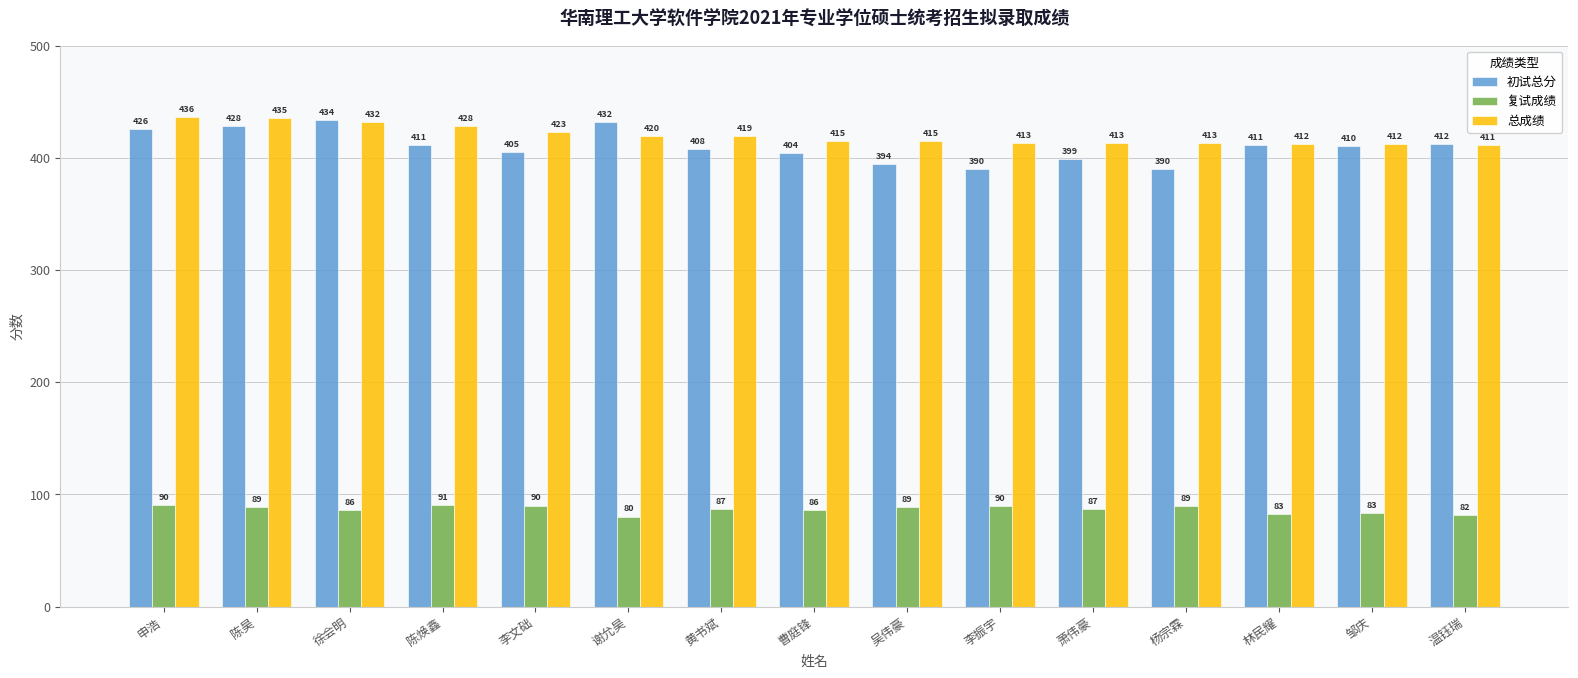

How many data points does each series have?

15